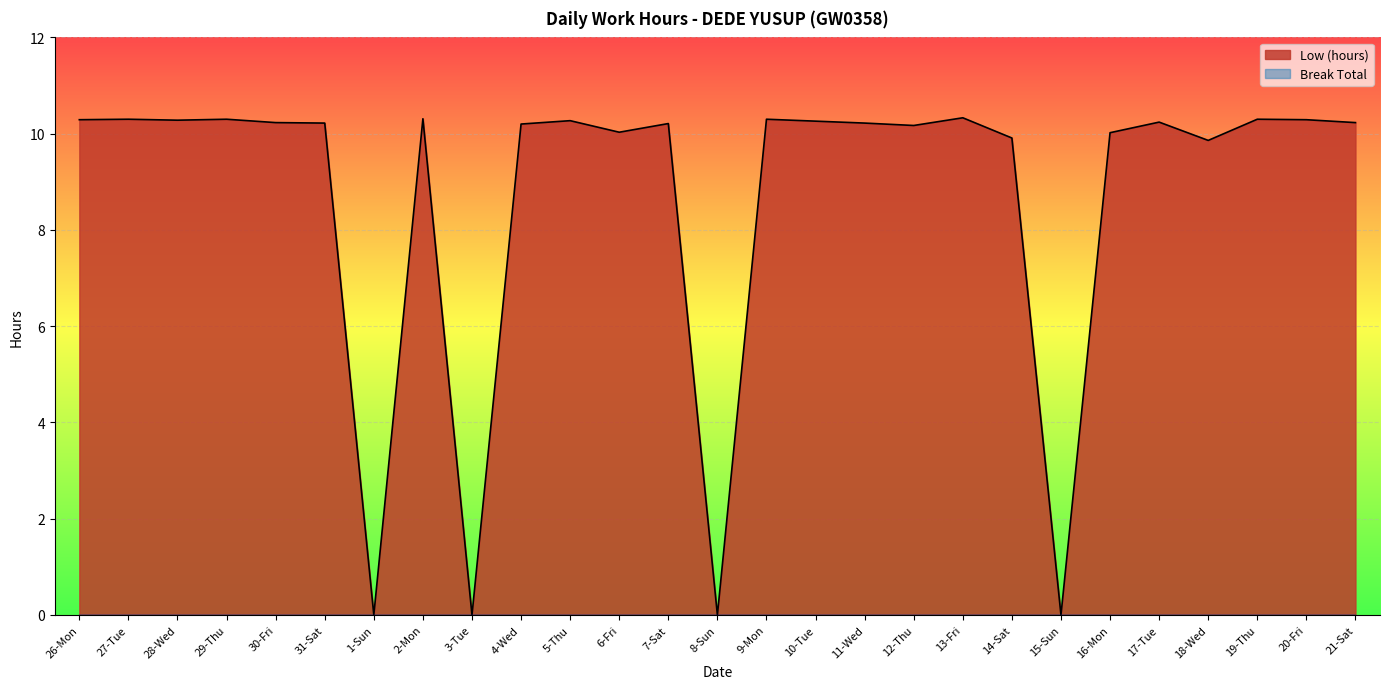

What is the maximum value shown in the chart?

10.3